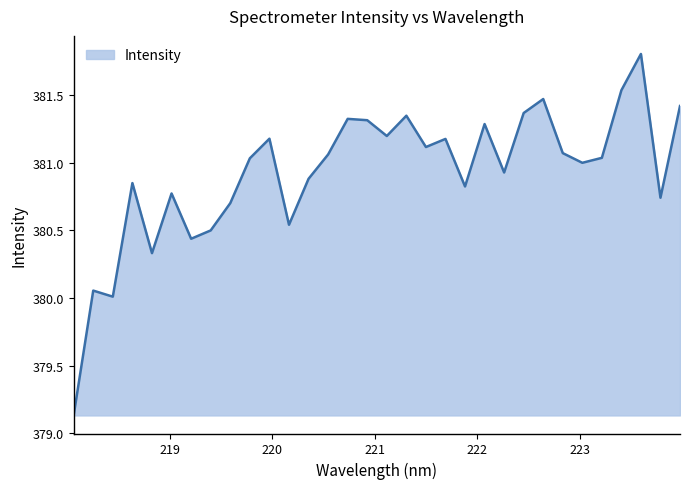

What is the difference between the maximum and minimum values?

2.7